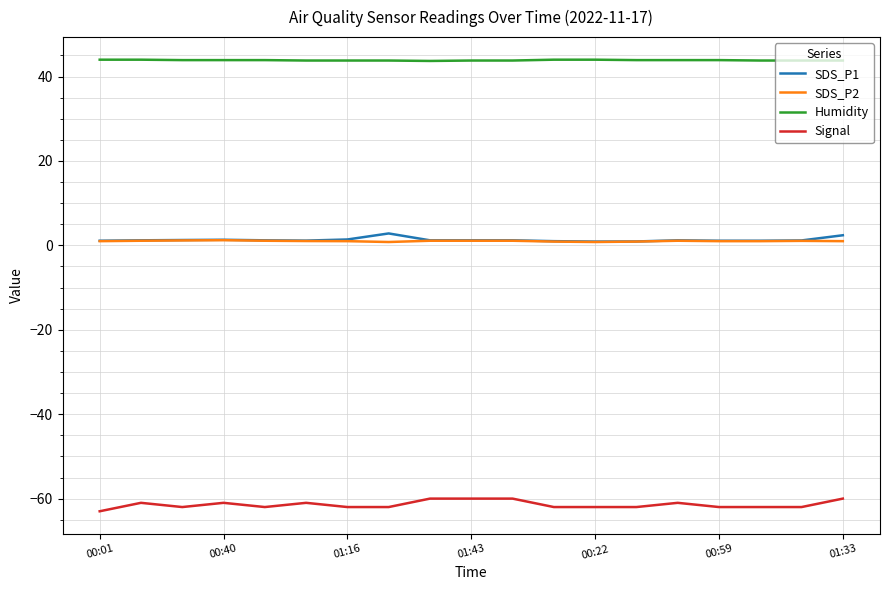

Which series has the largest range (max minus min)?

Signal